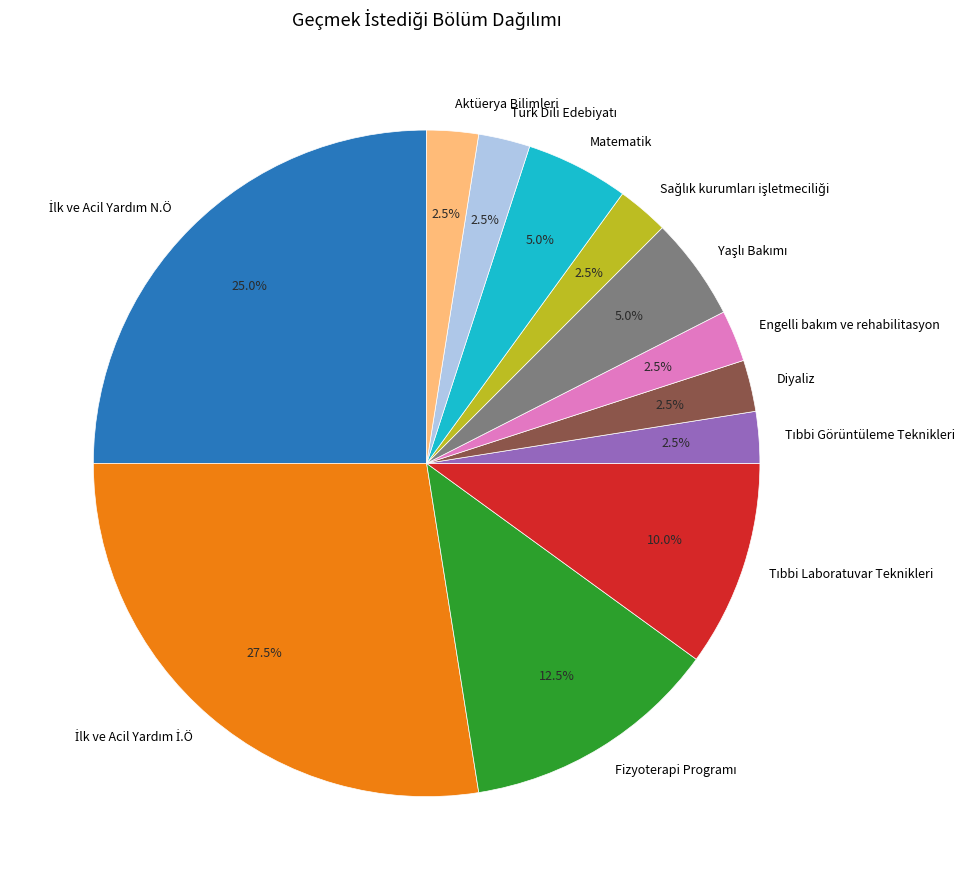

Is there a majority slice in this chart?

No